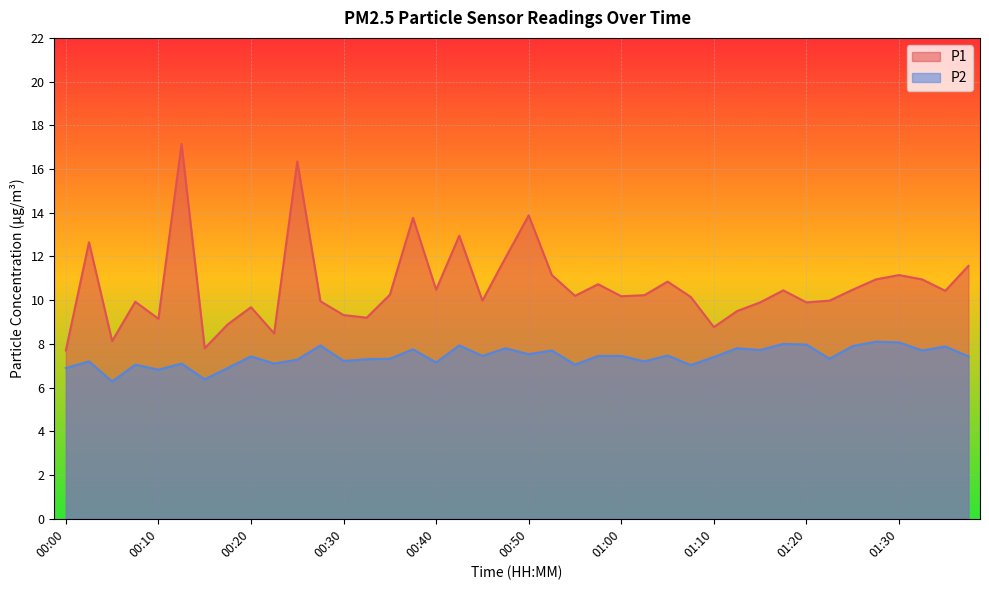

The value of P2 at 01:02 is 7.2. True or false?

True